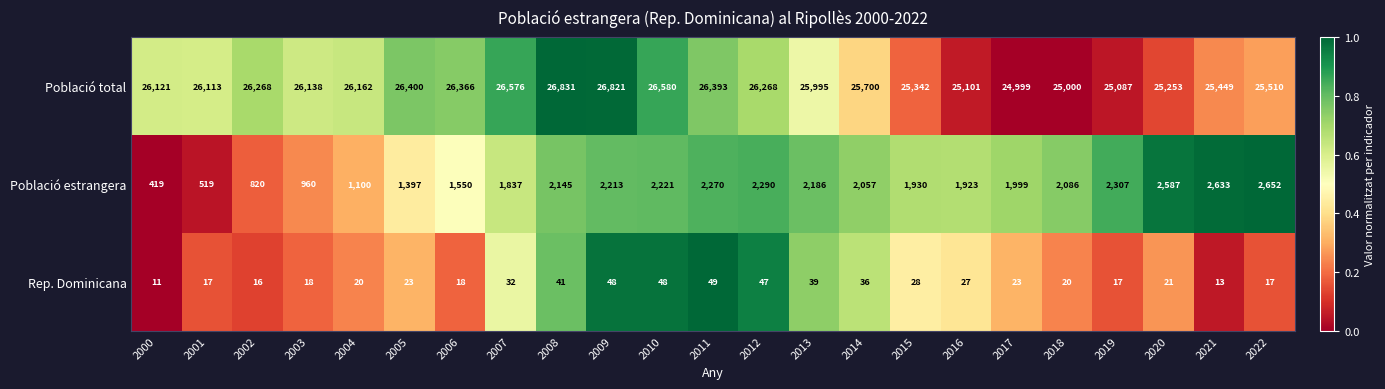

How many categories are shown in the chart?

23